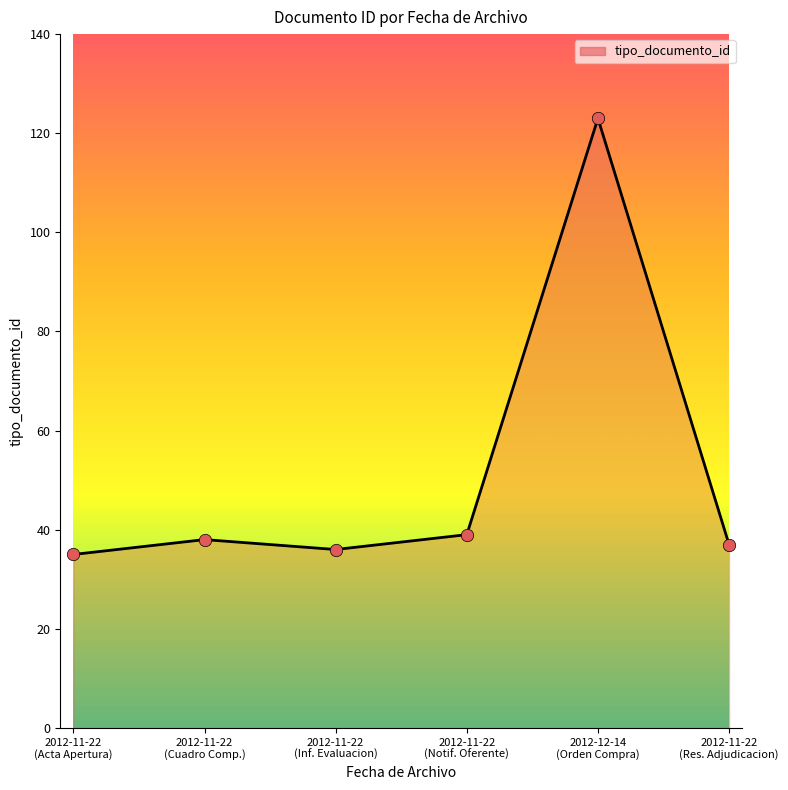

True or false: there are more than 2 points higher than both neighbors.

False